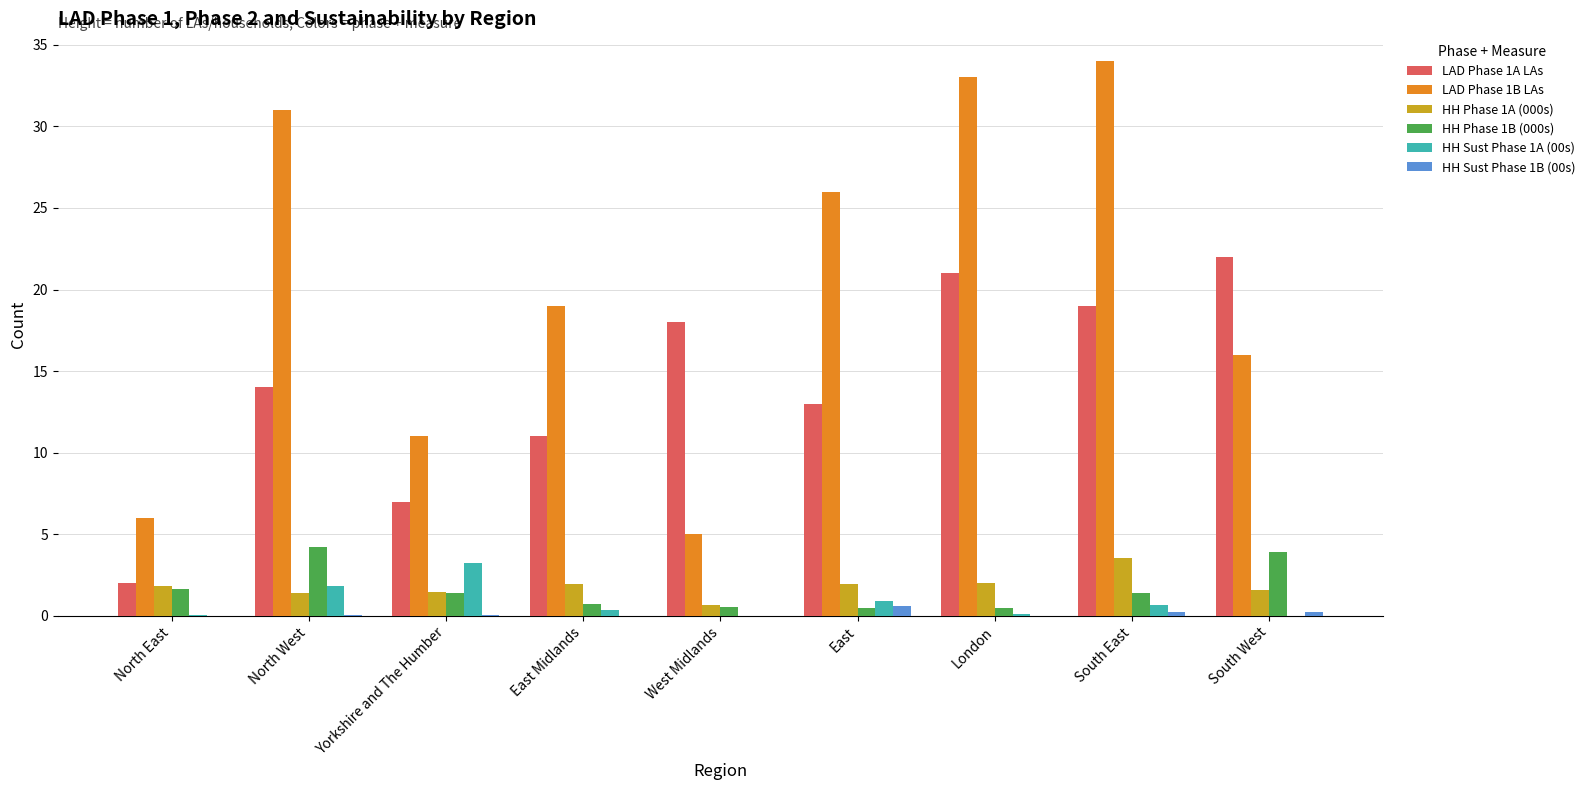

What is the approximate value of LAD Phase 1A LAs at South West?

22.0